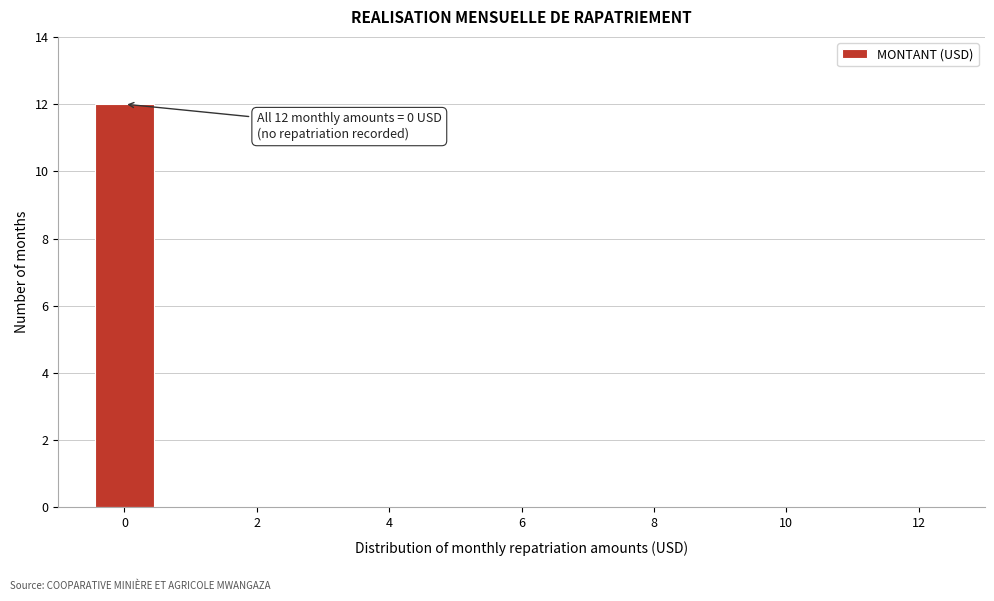

Over which range of the x-axis is the bar tallest?

-0.5 to 0.5